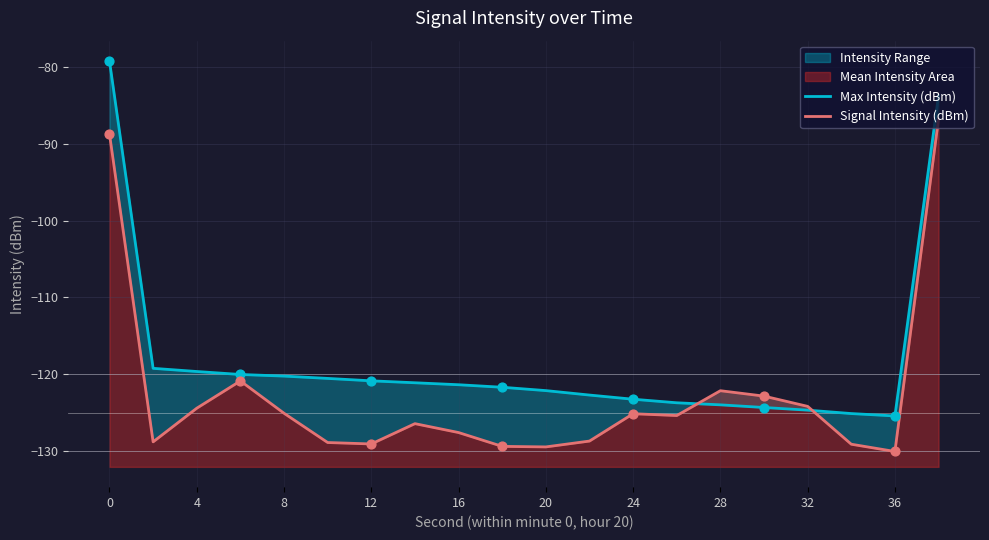

Which series reaches the minimum Y coordinate?

Signal Intensity (dBm)